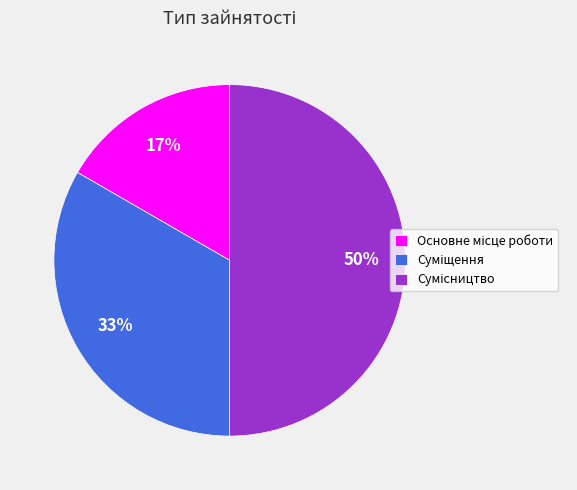

To the nearest percent, what is the average slice percentage?

33%